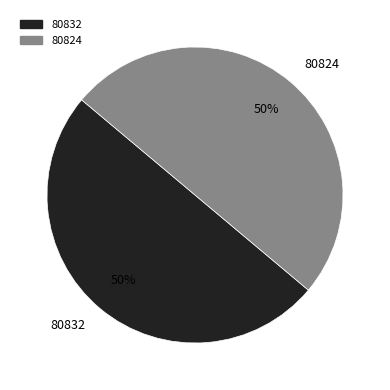

To the nearest percent, what portion does 80824 represent?

50%